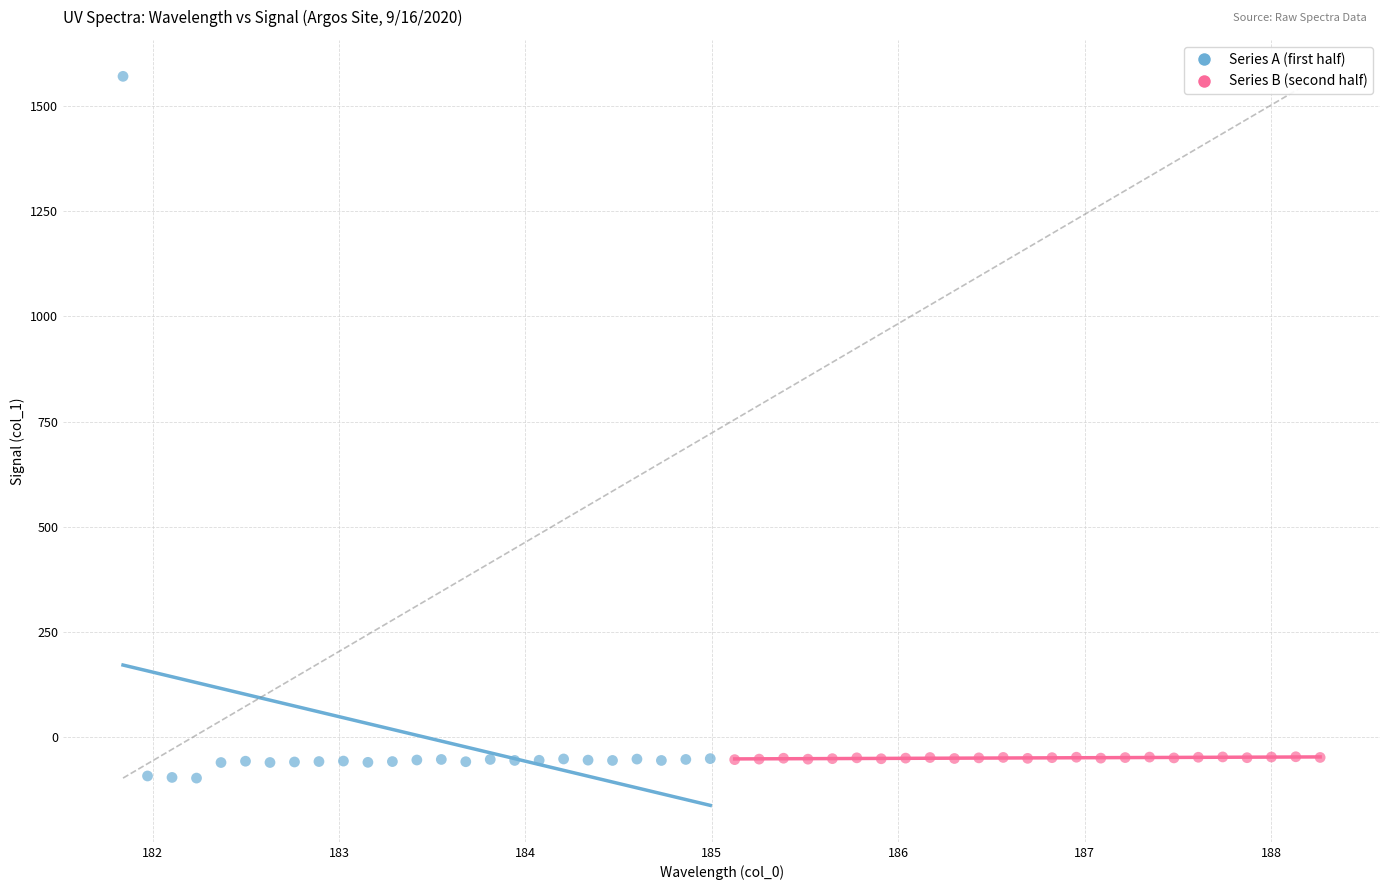

Which series contains the lowest Y value?

Series A (first half)